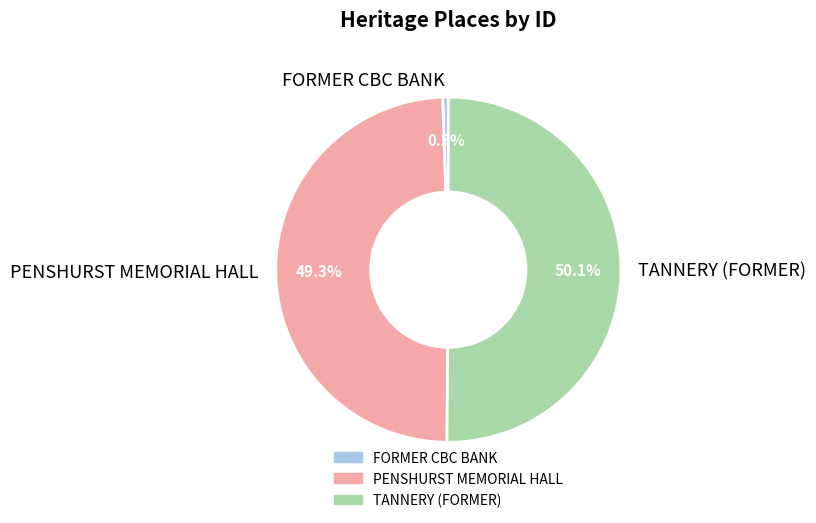

Combined, what portion of the pie is FORMER CBC BANK and TANNERY (FORMER)?

50.7%